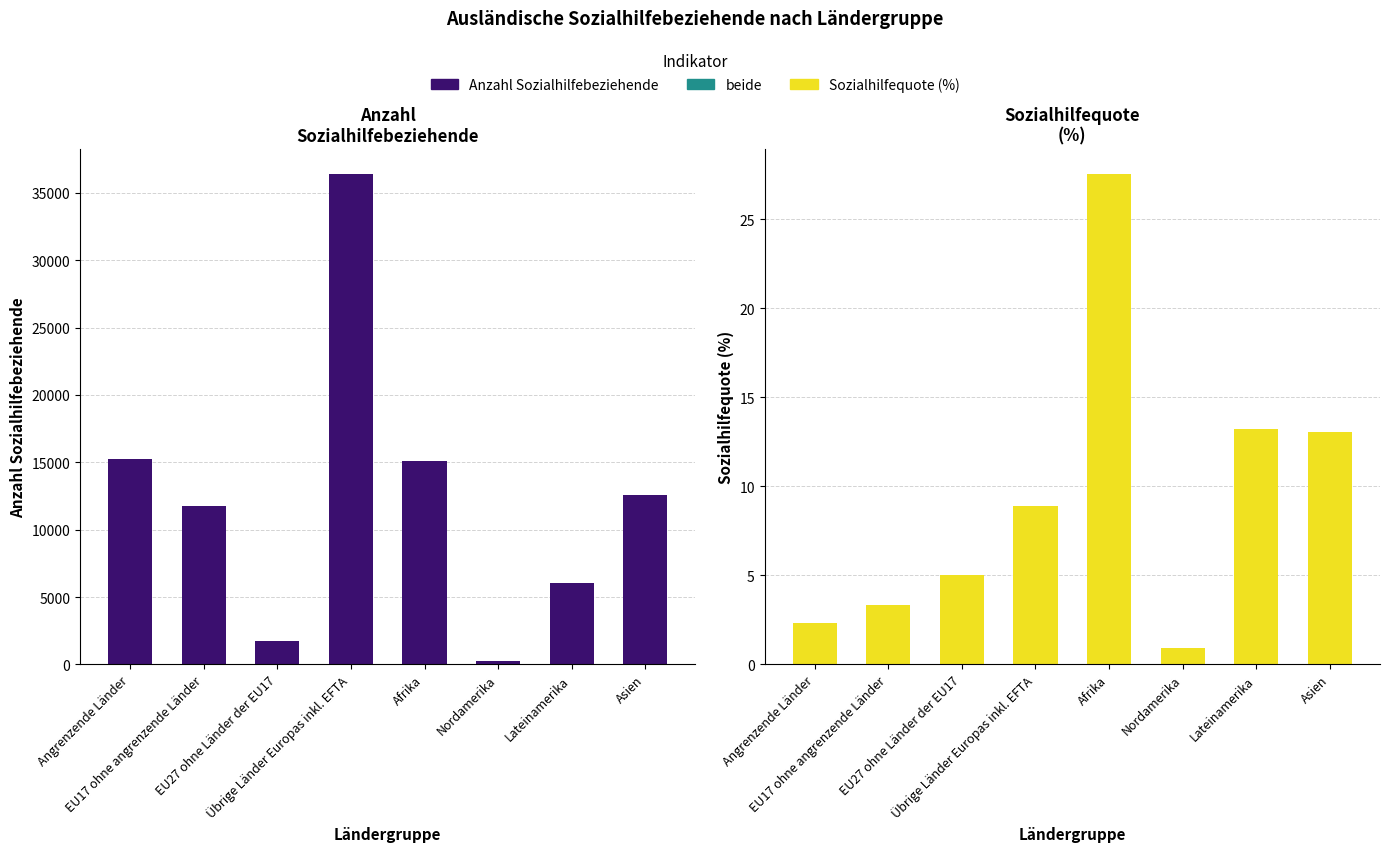

Reading left to right, transcribe all the data shown in this chart.

Anzahl Sozialhilfebeziehende: 15230.0	11730.0	1752.0	36424.0	15093.0	226.0	6037.0	12571.0
Sozialhilfequote (%): 2.4	3.4	5.0	8.9	27.6	0.9	13.2	13.1